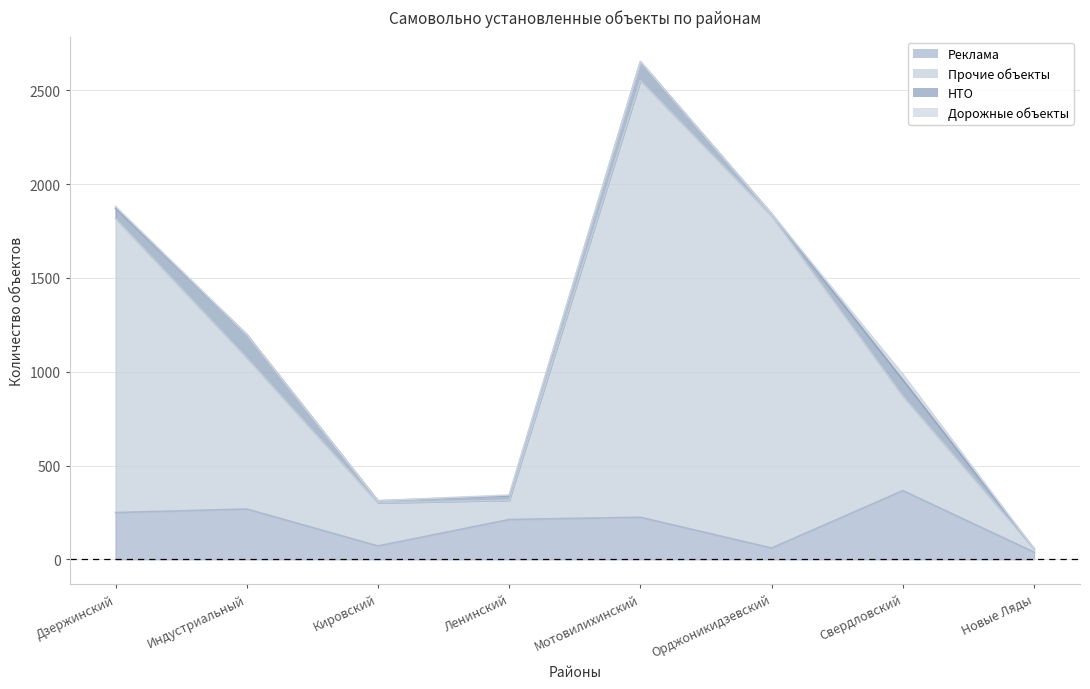

True or false: Прочие объекты and Реклама cross at least once.

False